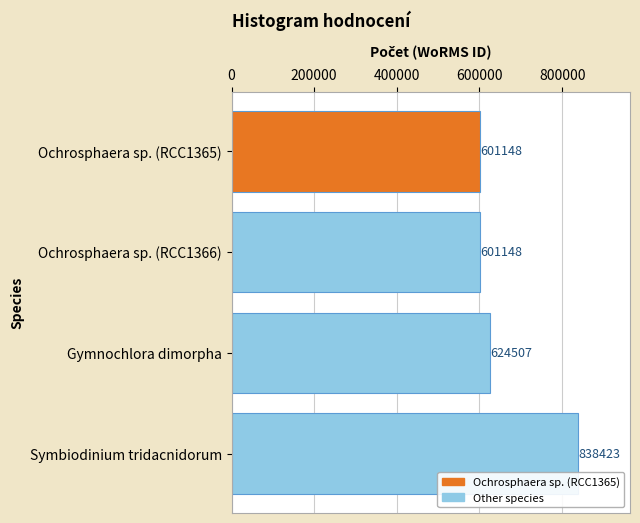

Reading top to bottom, extract all data points from this chart.

Ochrosphaera sp. (RCC1365)=601148	Ochrosphaera sp. (RCC1366)=601148	Gymnochlora dimorpha=624507	Symbiodinium tridacnidorum=838423